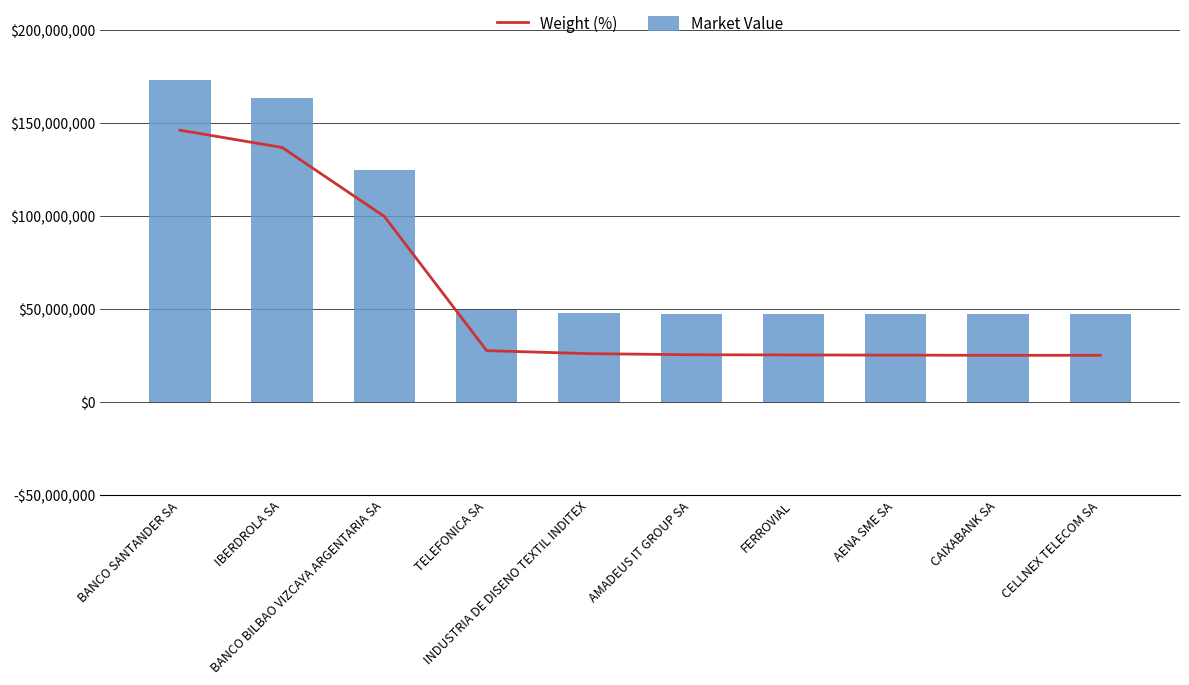

Count the number of categories in the chart.

10